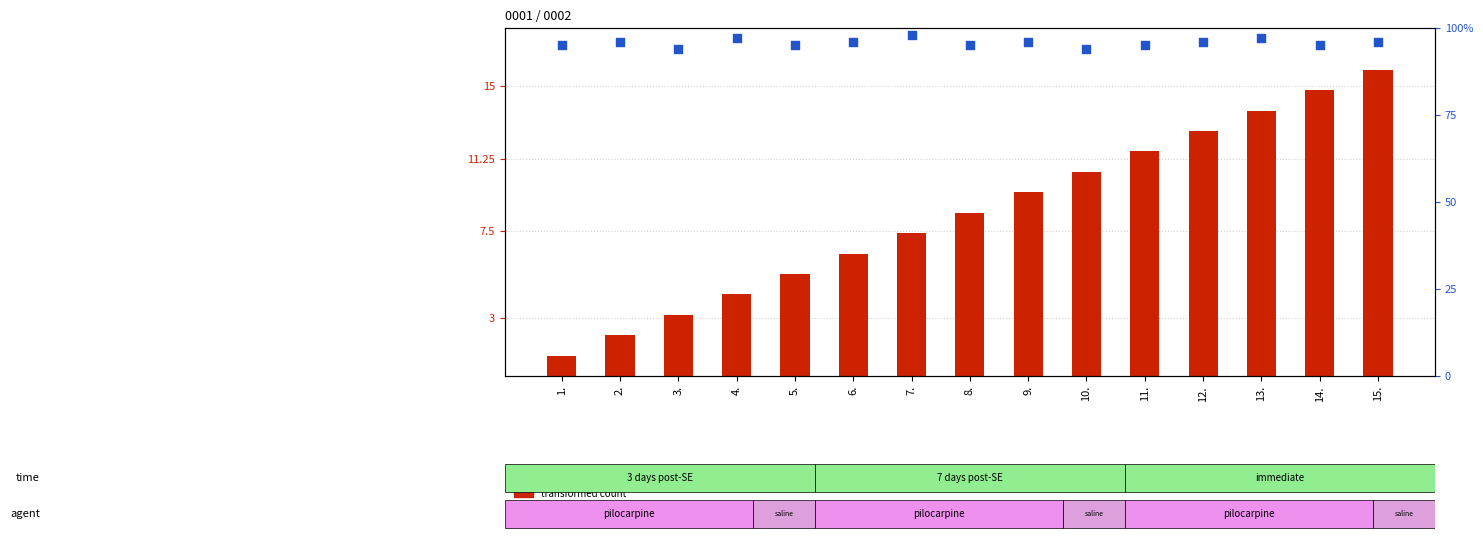

Which series reaches the minimum Y coordinate?

transformed count